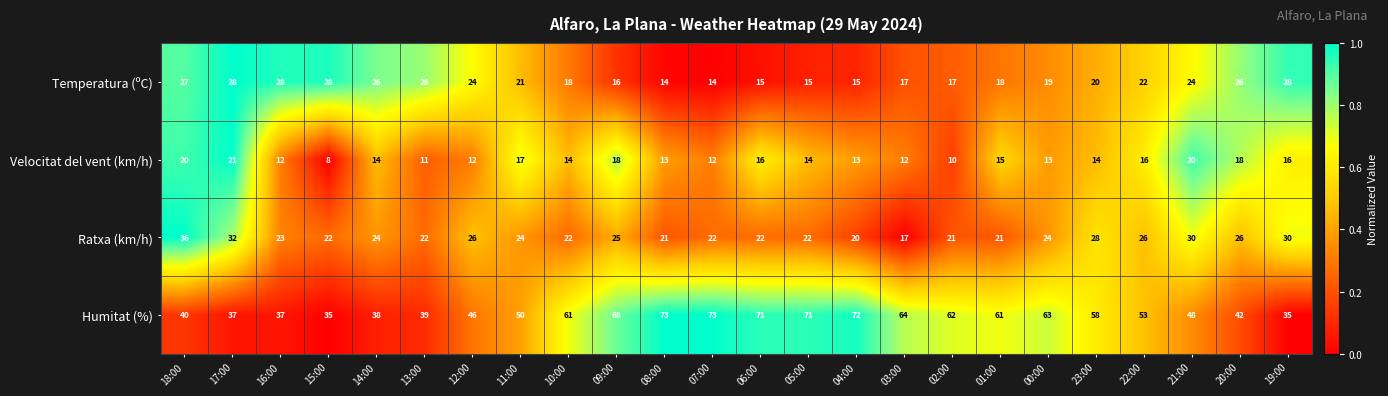

What is the spread (max minus min) of values at 13:00?

28